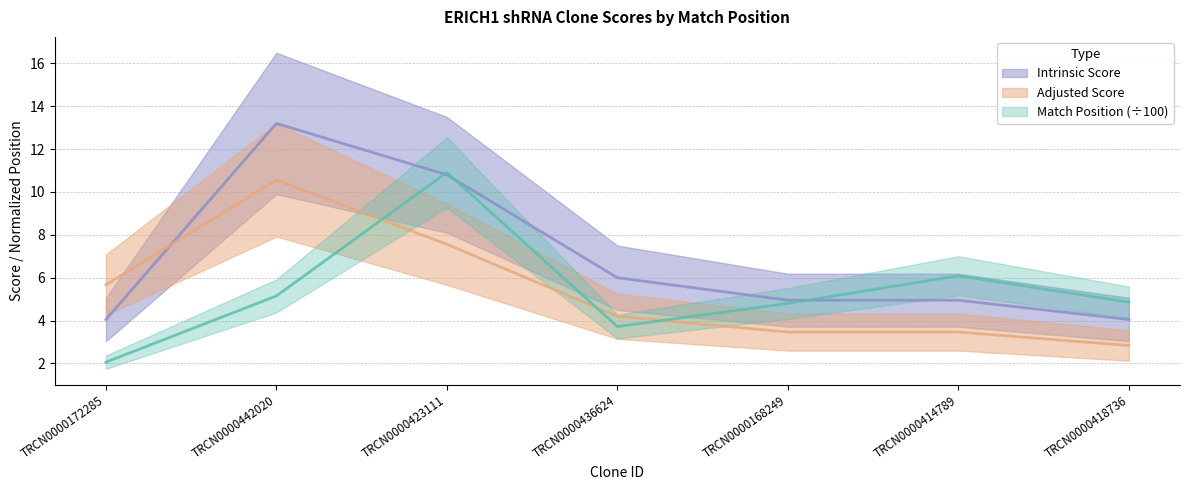

Which series changed the most between TRCN0000423111 and TRCN0000418736?

Intrinsic Score